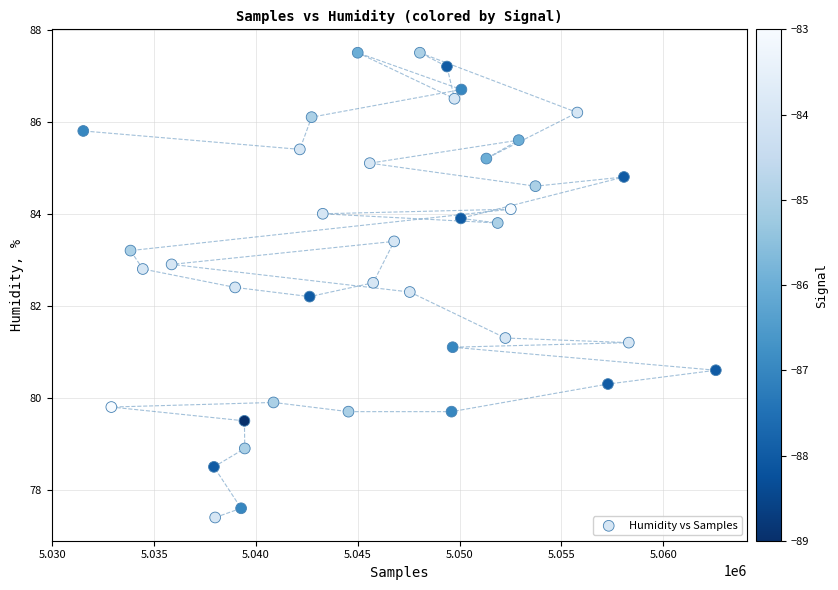

What is the range of Y values (max minus min)?

10.1